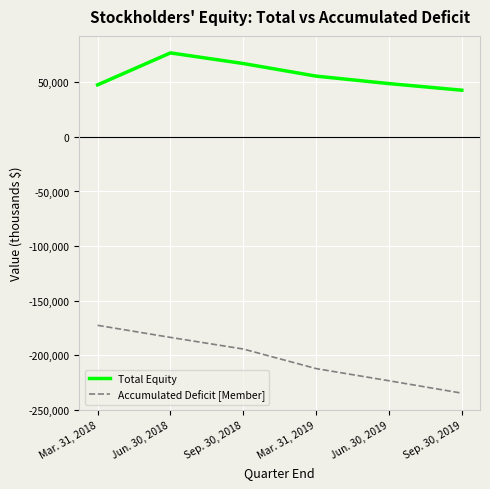

Which series has the widest spread of values?

Accumulated Deficit [Member]